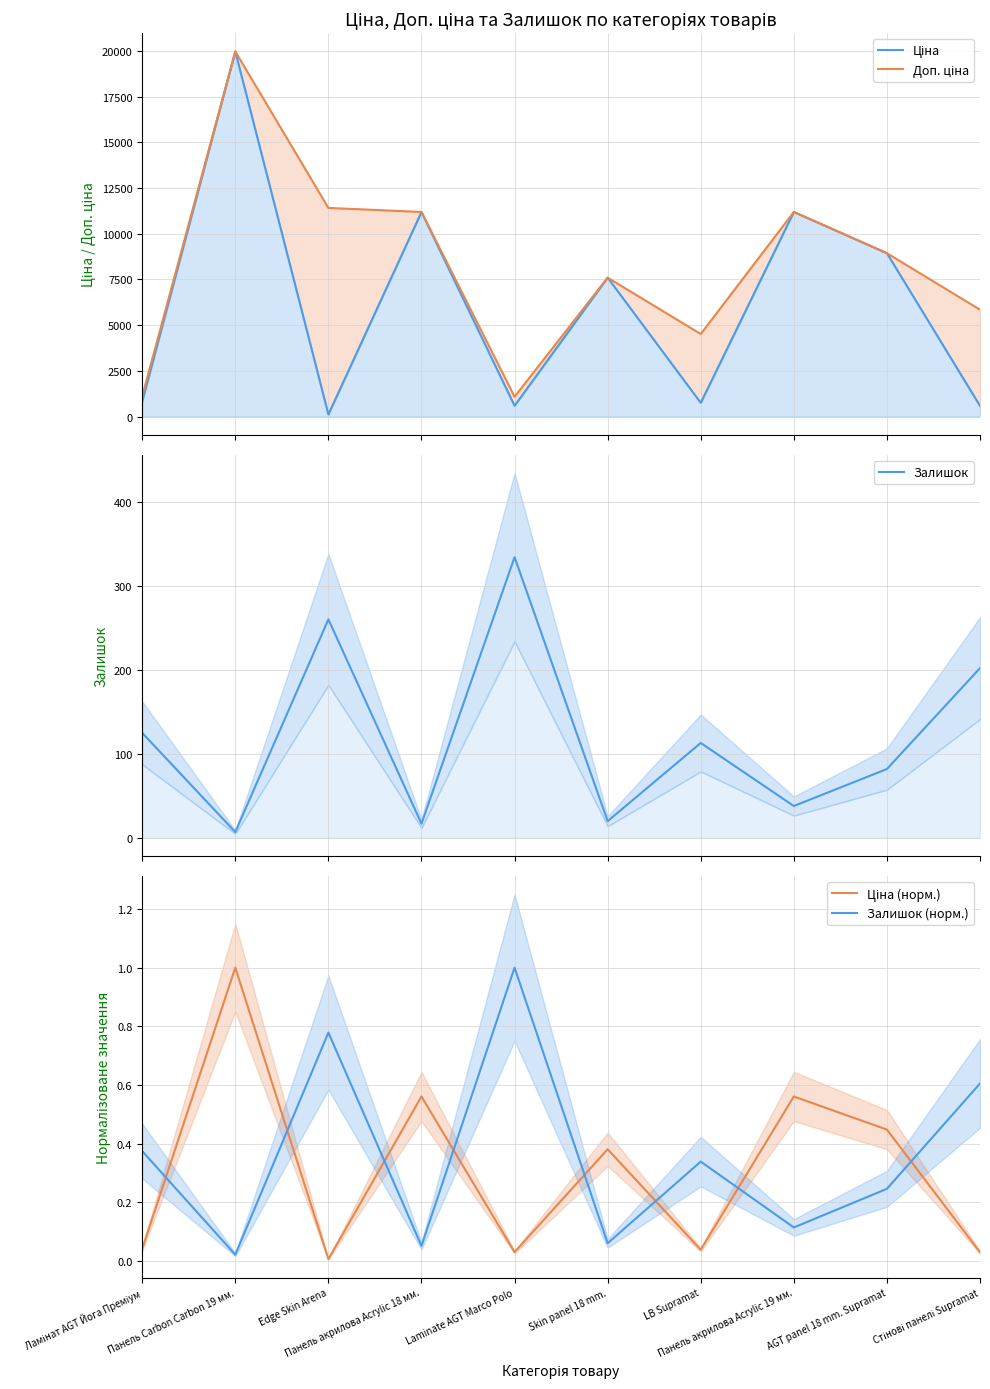

True or false: Доп. ціна has more than 1 points higher than both neighbors.

True